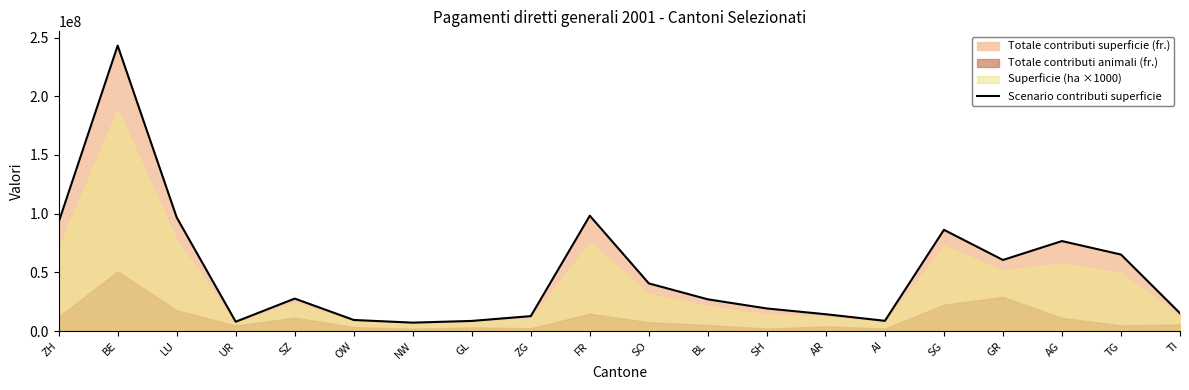

What is the greatest value displayed?

243185654